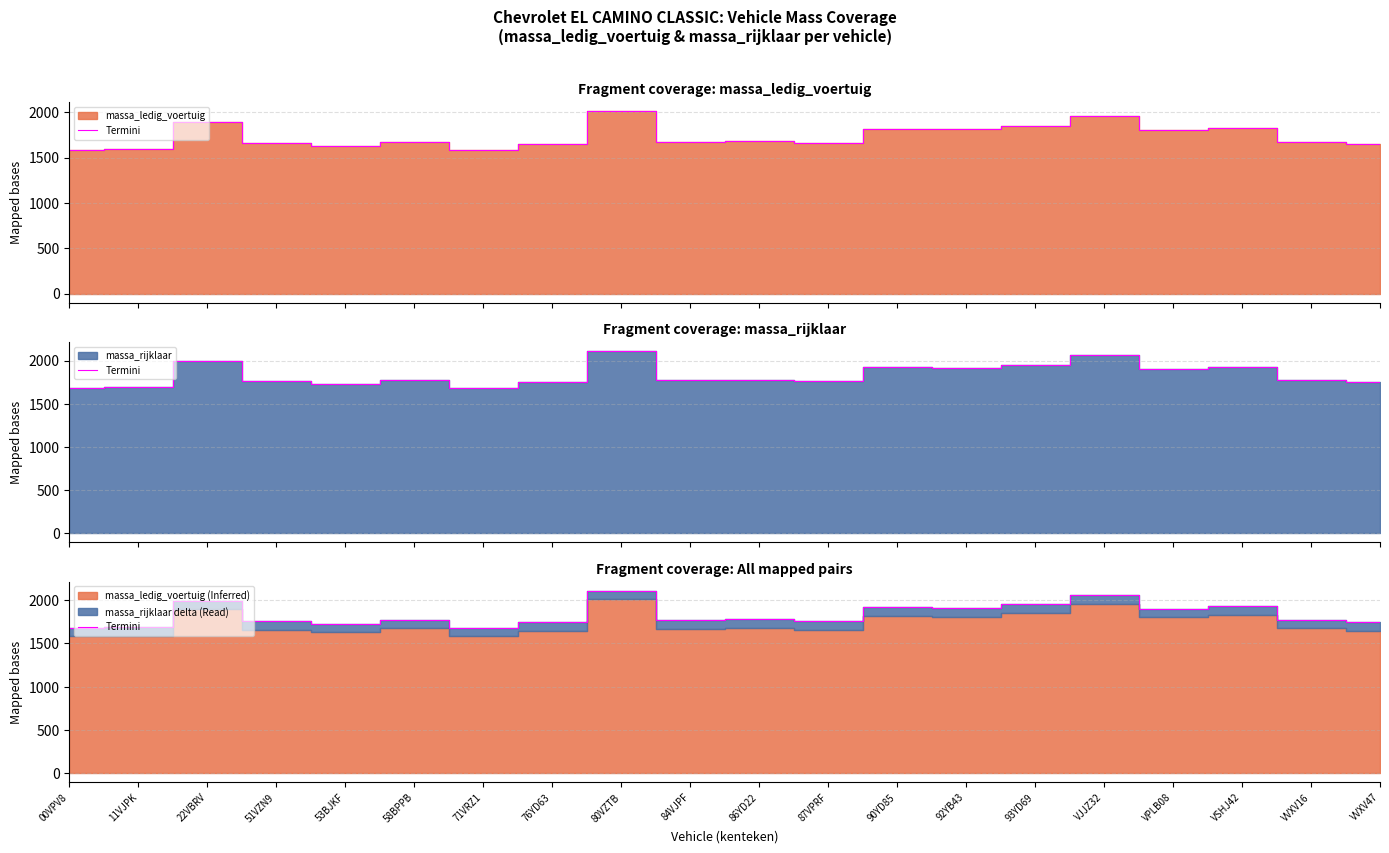

At which category does the chart reach its minimum across all series?

00VPV8